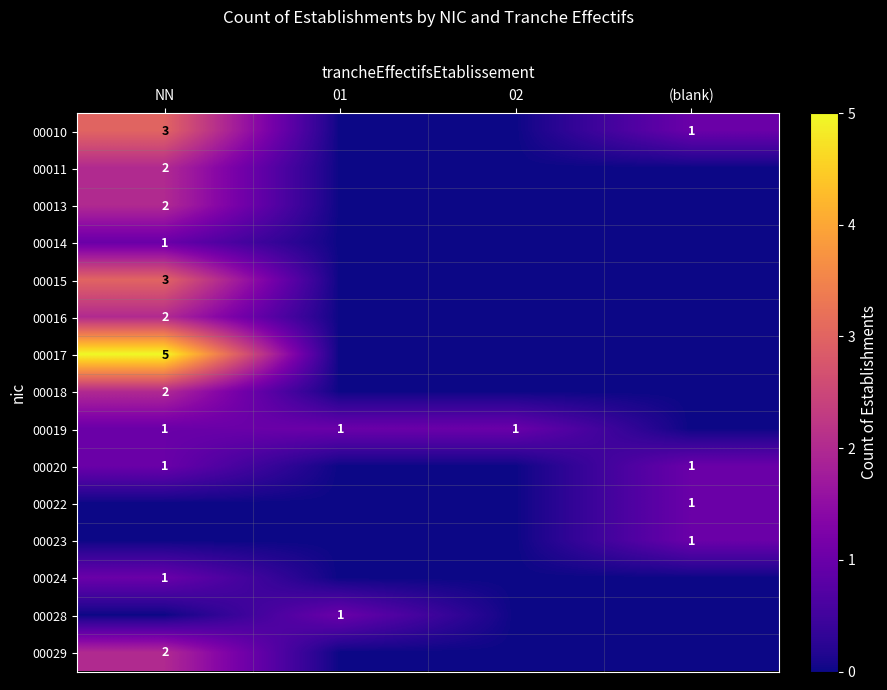

How many data points in 00013 are above 0?

1